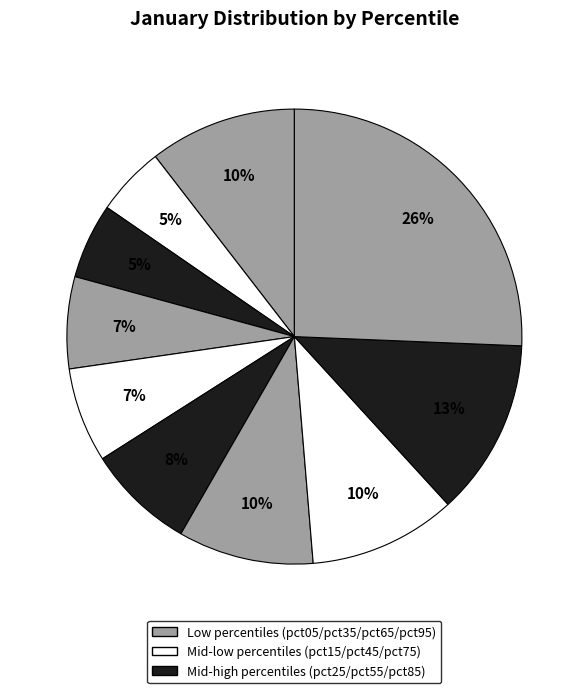

To the nearest percent, what is the difference between the largest and smallest slice percentages?

21%